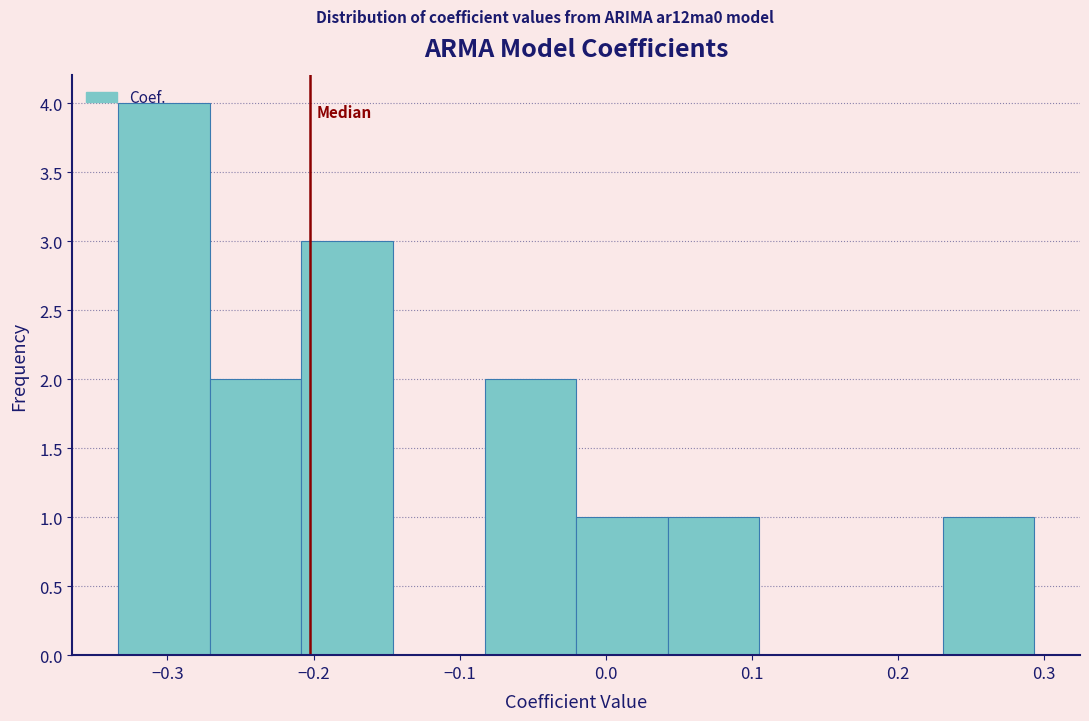

How tall is the bar that spans 0.04 to 0.11 on the x-axis? Neither the bar edges nor the heights are printed on the chart, so give them approximately, as read against the axes.

1